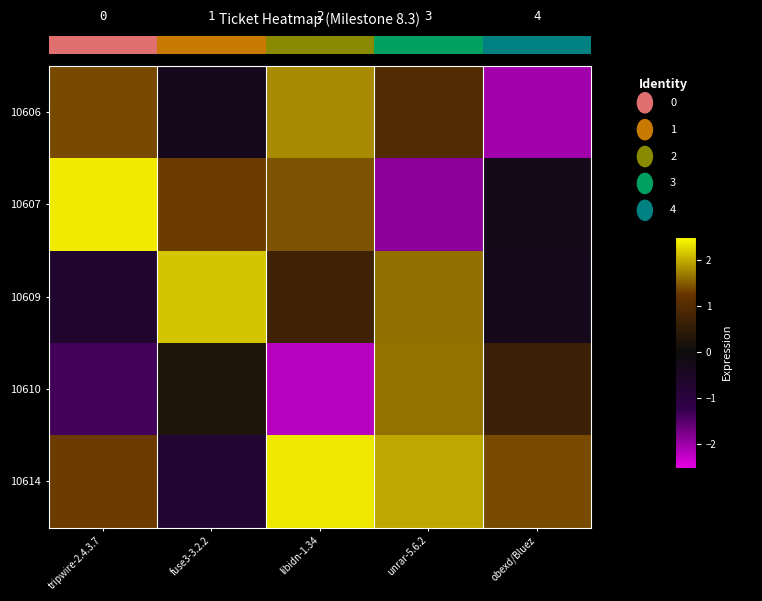

Which category has the lowest value across all series?

libidn-1.34